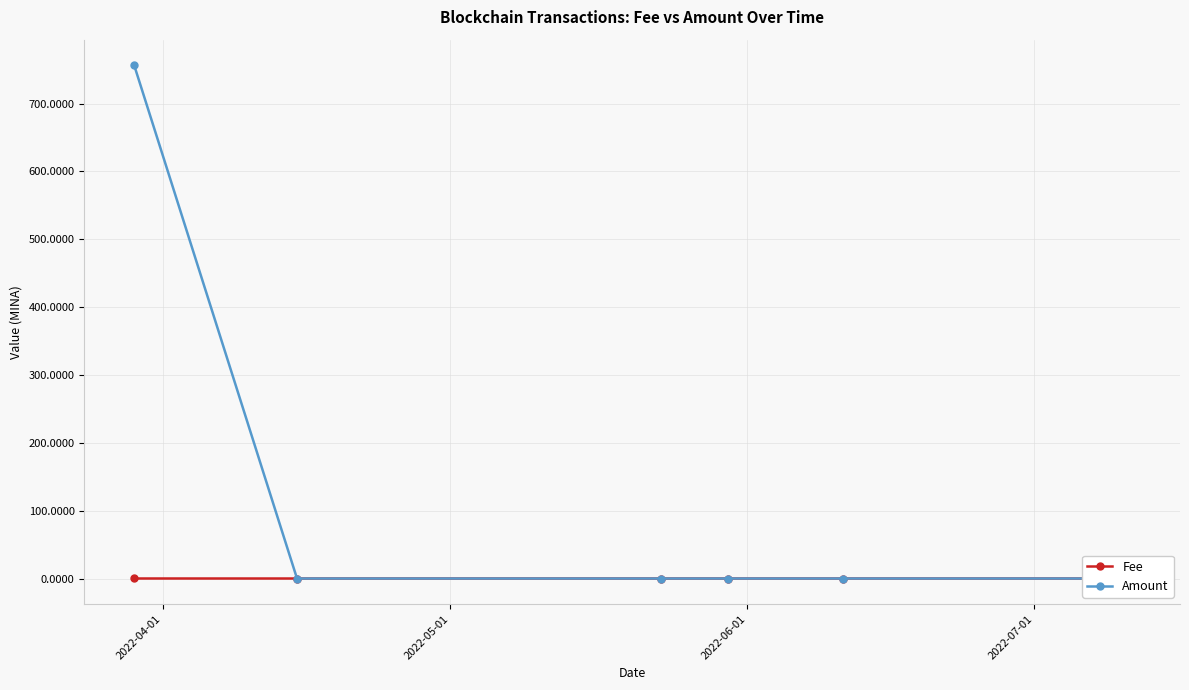

What is the highest value of the Amount series?

756.4